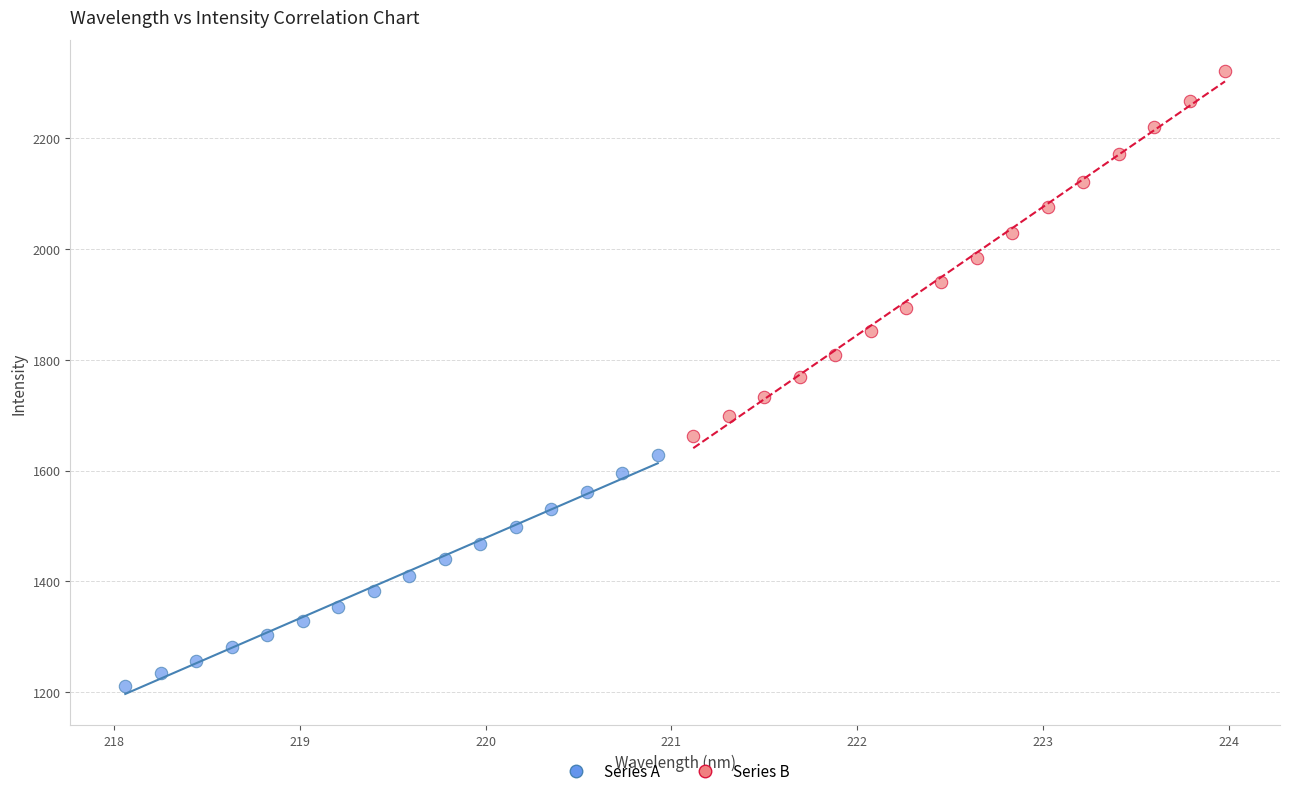

Which series reaches the maximum Y coordinate?

Series B